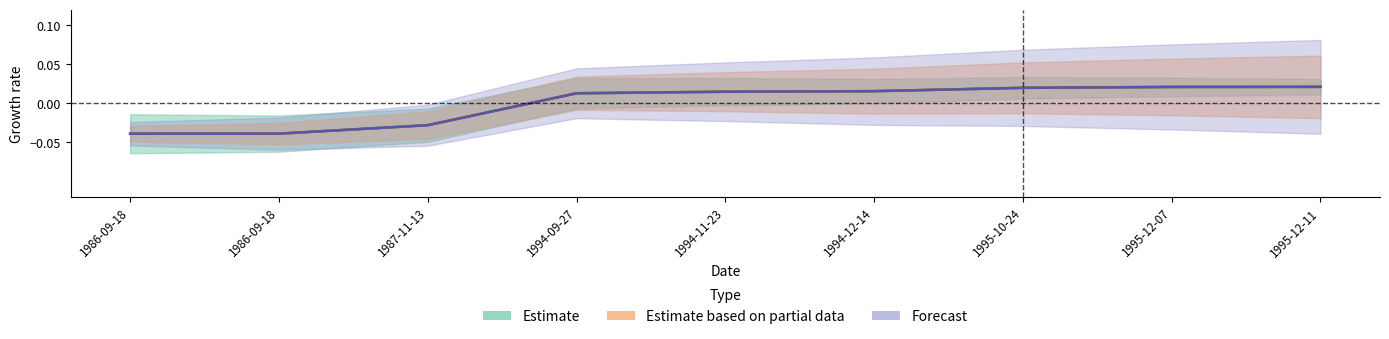

True or false: Estimate has a value of -0.0 at 1987-11-13.

False